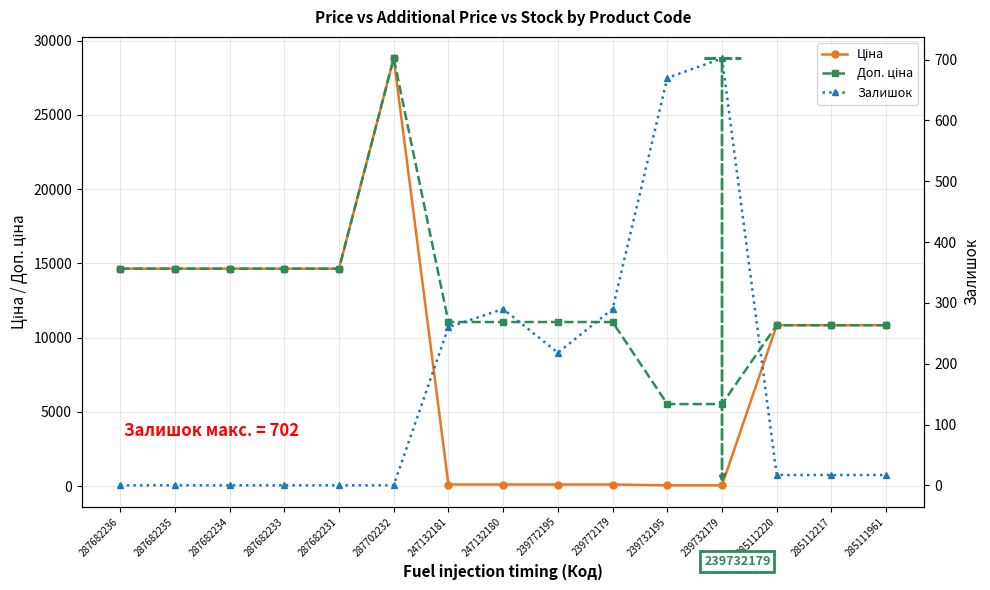

What is the label of the 4th point from the left?

287682233